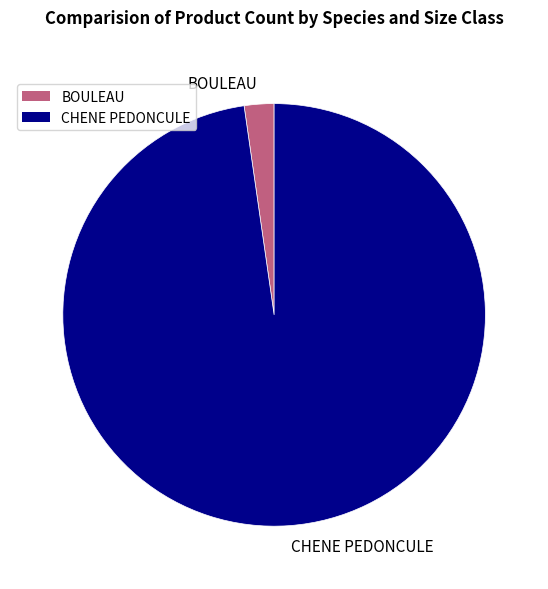

Between CHENE PEDONCULE and BOULEAU, which is larger?

CHENE PEDONCULE